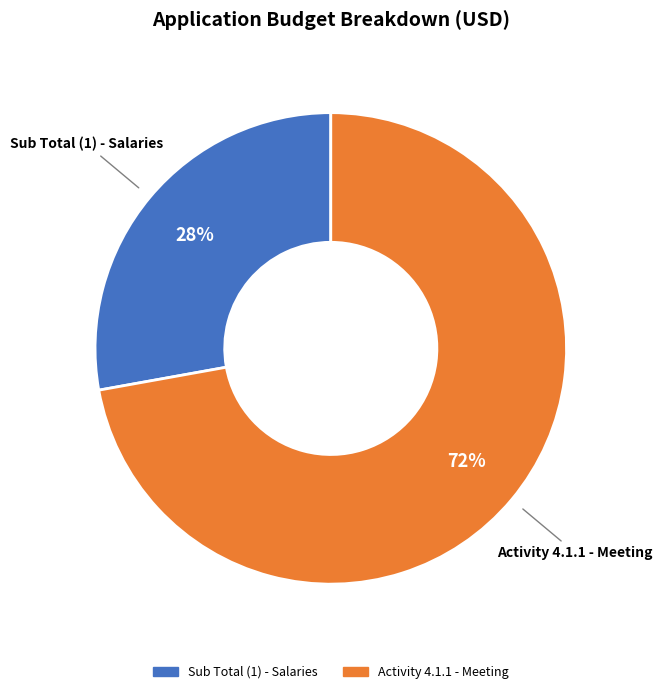

The Sub Total (1) - Salaries slice represents 28% of the pie. True or false?

True